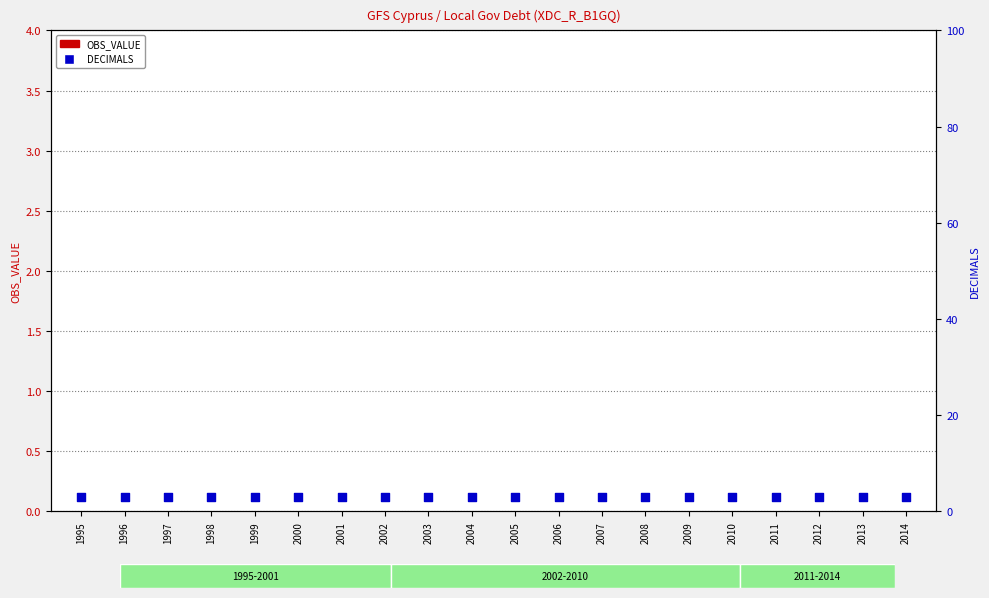

What is the total value across all series at 1998?

3